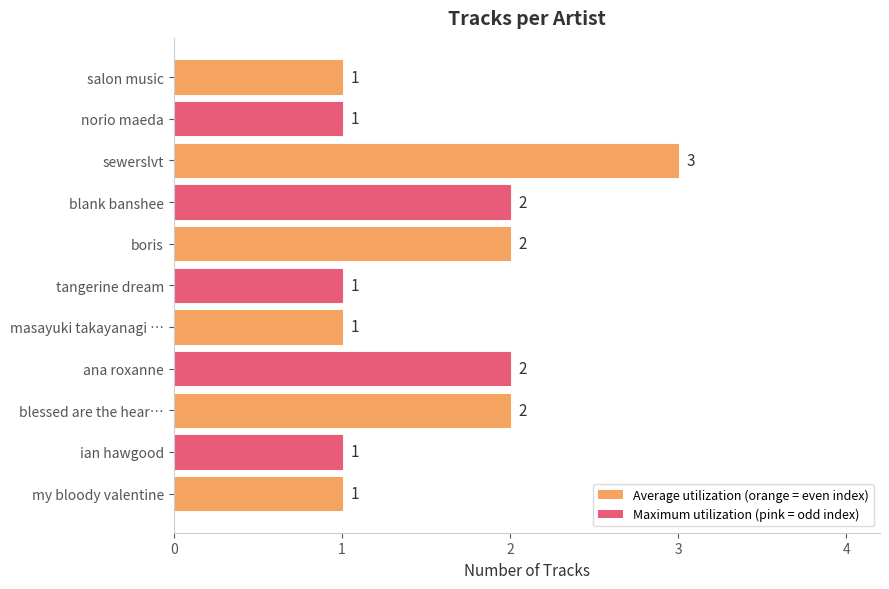

Reading bottom to top, transcribe all the data shown in this chart.

1	1	2	2	1	1	2	2	3	1	1